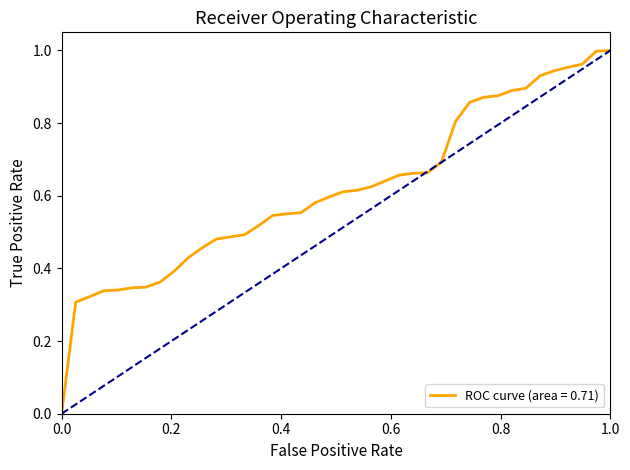

True or false: the data has more than 0 interior local peaks.

False